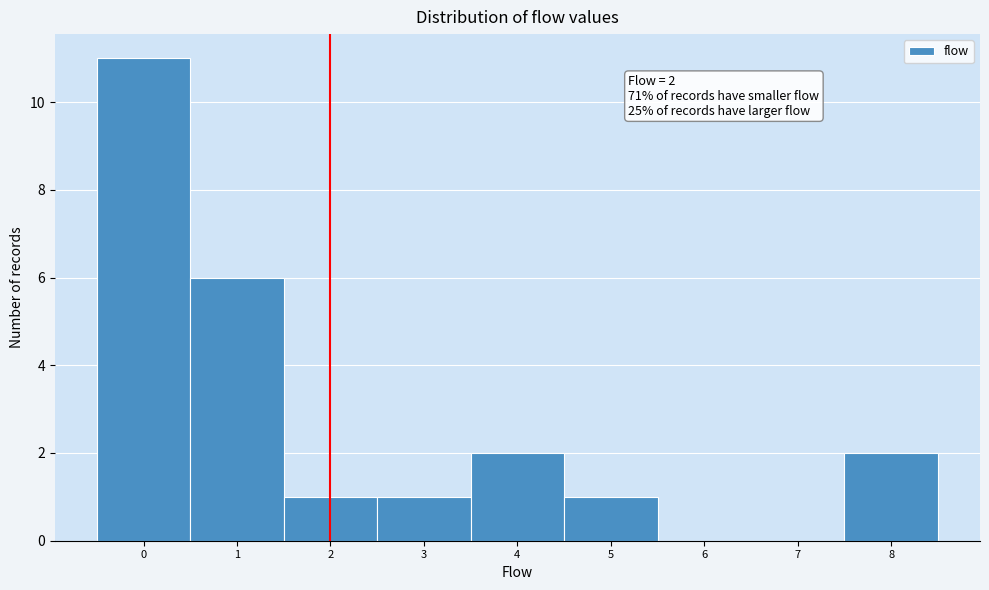

Over which range of the x-axis is the bar tallest?

-0.5 to 0.5